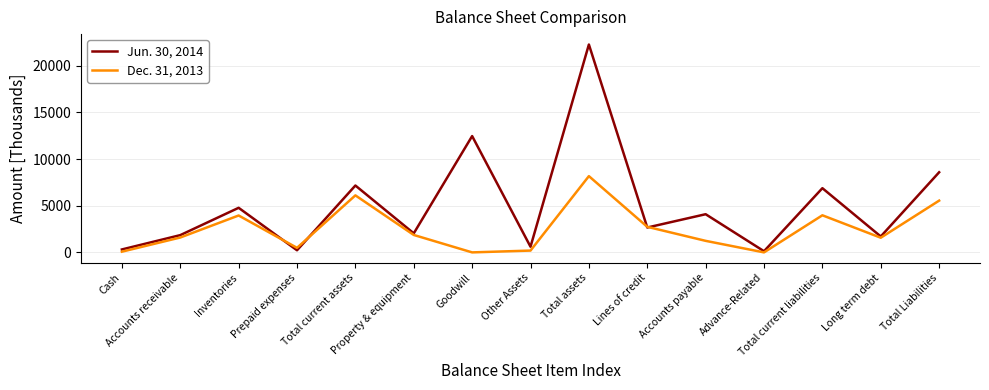

Which series has the largest range (max minus min)?

Jun. 30, 2014